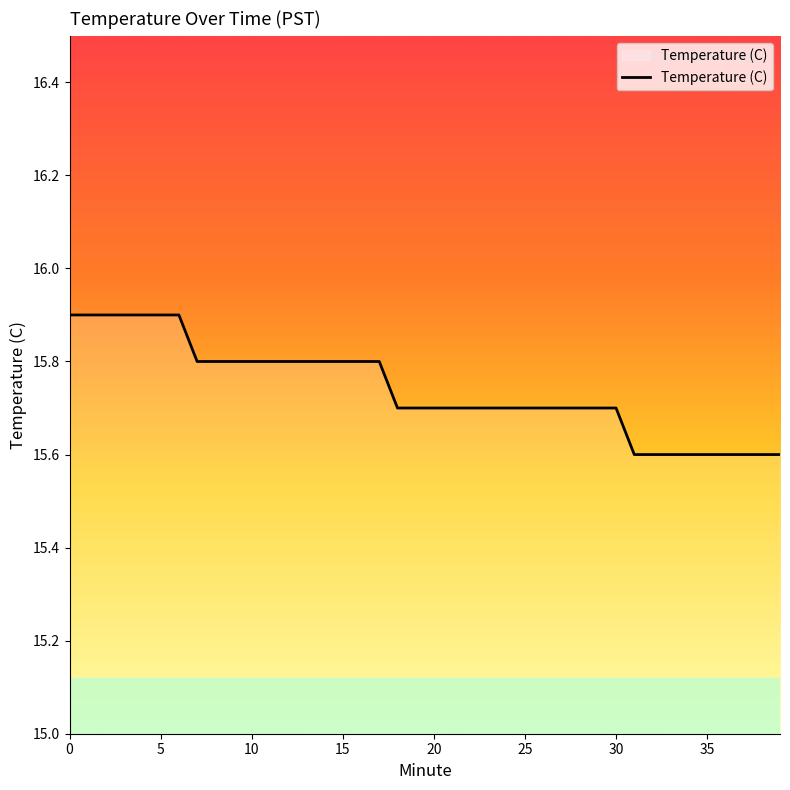

What is the maximum value shown in the chart?

15.9